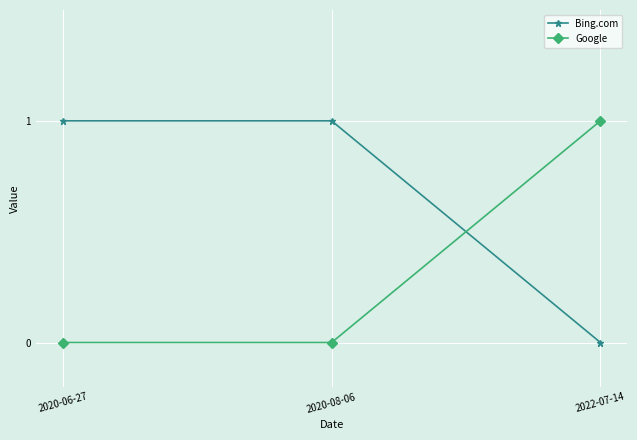

List the series in order of their overall mean, highest first.

Bing.com, Google